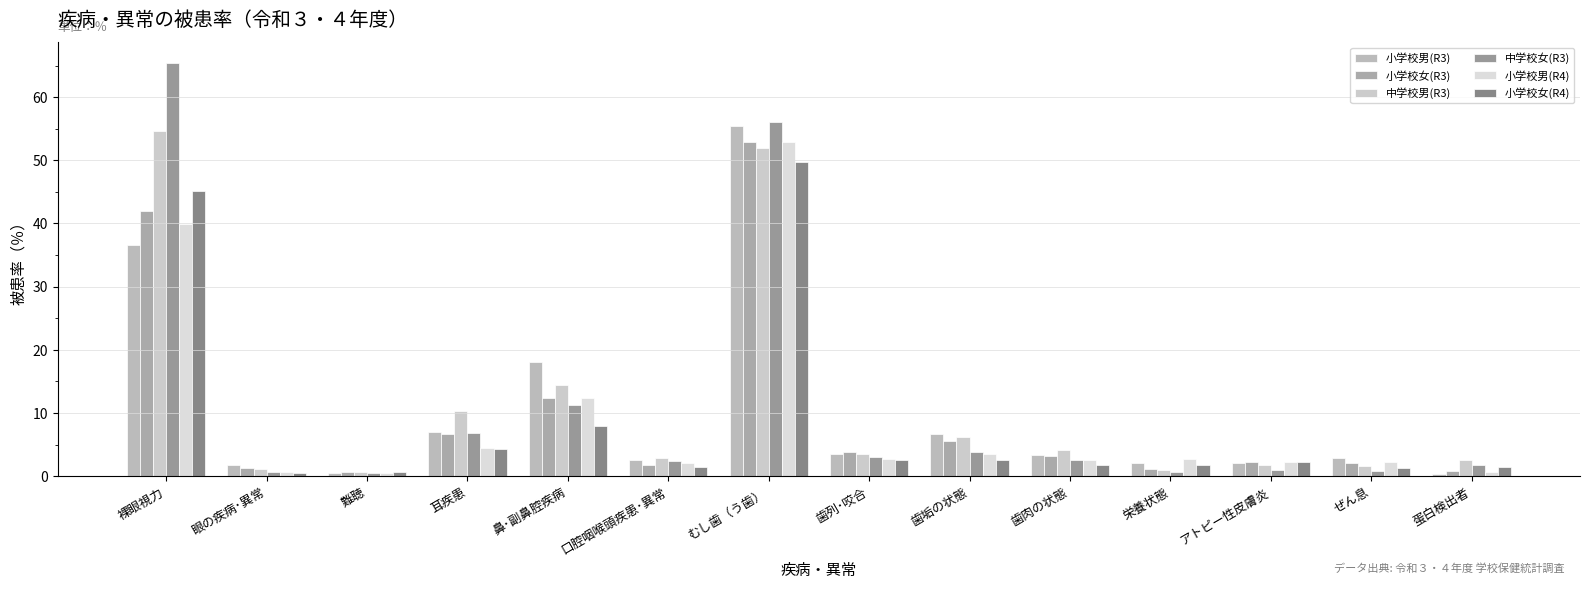

At which label does 中学校男(R3) first exceed 3?

裸眼視力